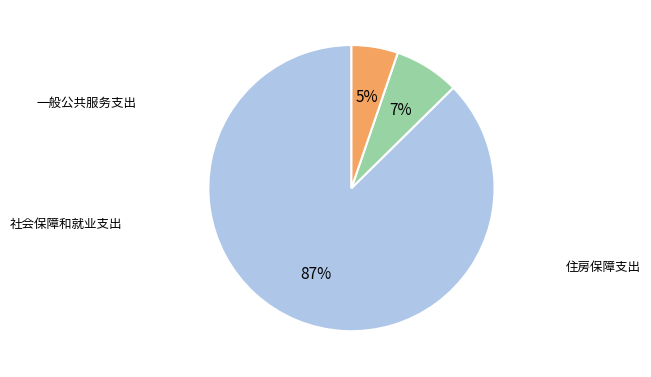

Is there a majority slice in this chart?

Yes